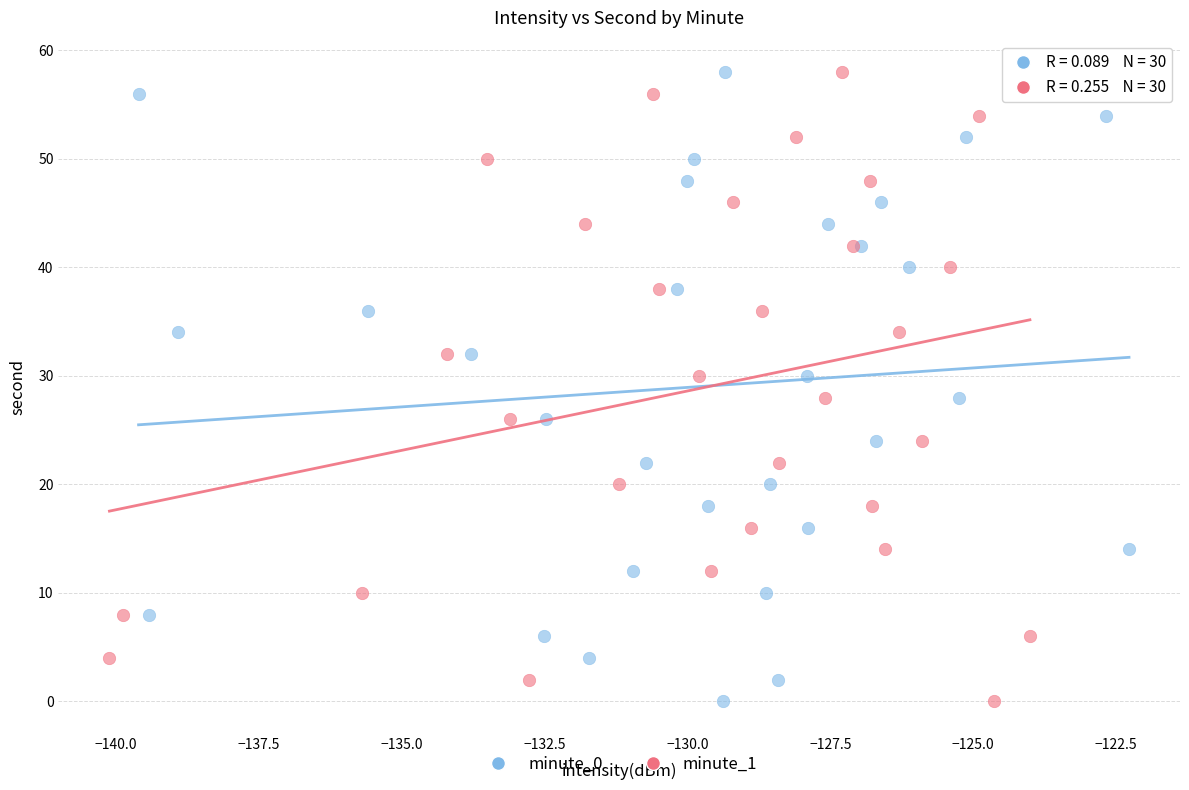

What are all the series names shown in the legend?

minute_0, minute_1